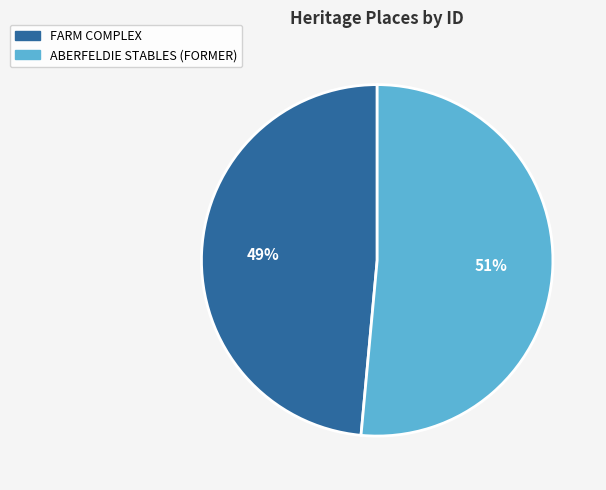

To the nearest percent, what is the average slice percentage?

50%